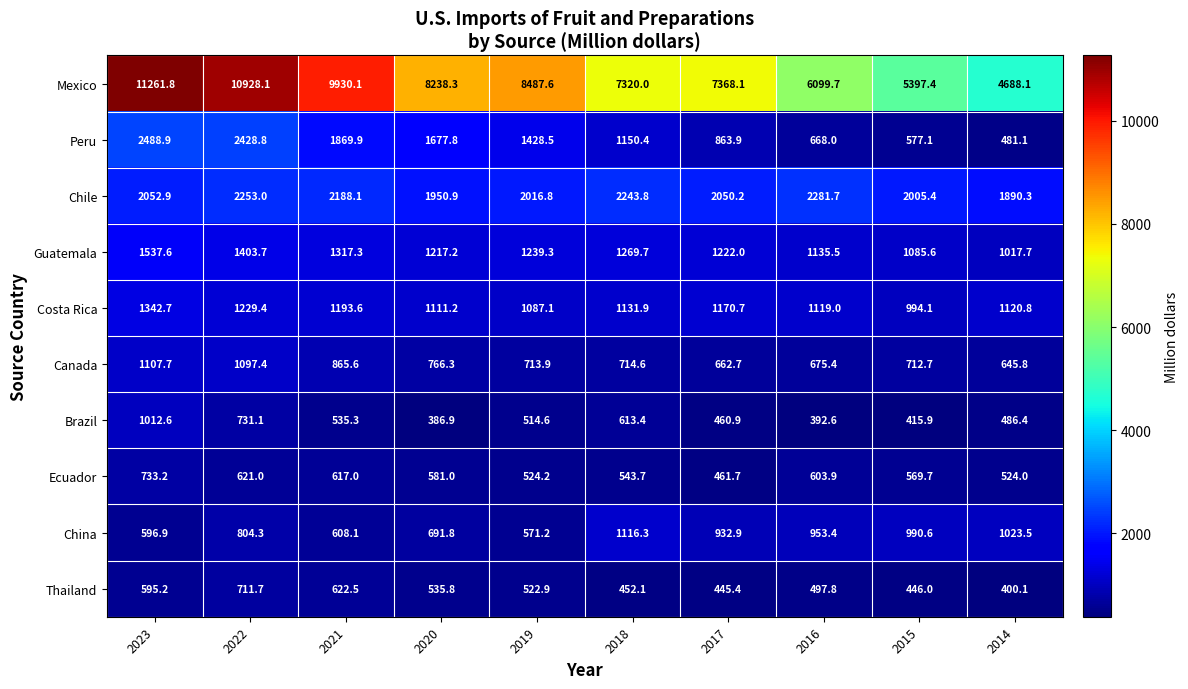

The value of Chile at 2021 is 2918.8. True or false?

False